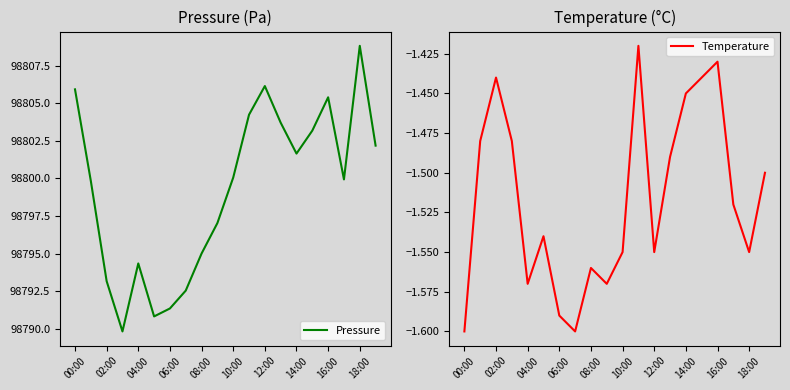

True or false: Pressure has a value of 48229.7 at 00:00.

False